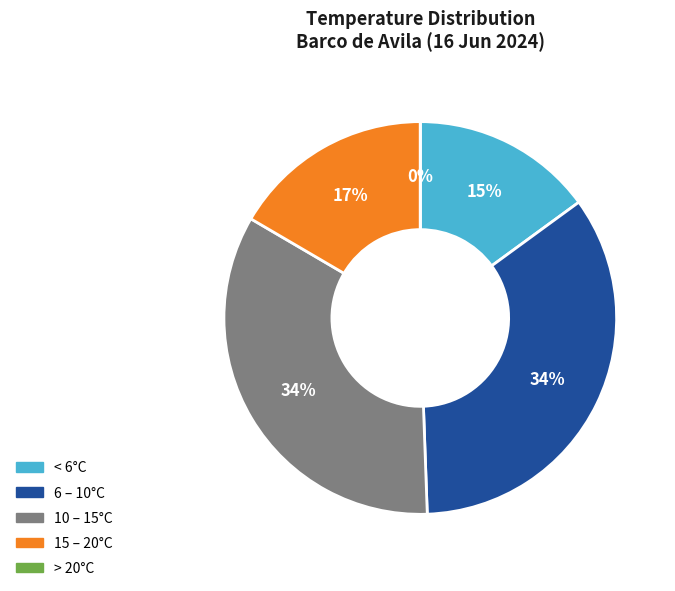

Is 05:00 the majority of the pie?

No